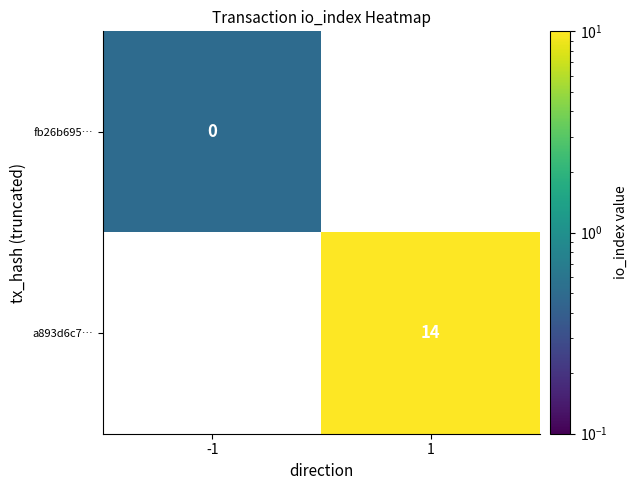

Is the value of fb26b695… at -1 greater than the value of a893d6c7… at 1?

No